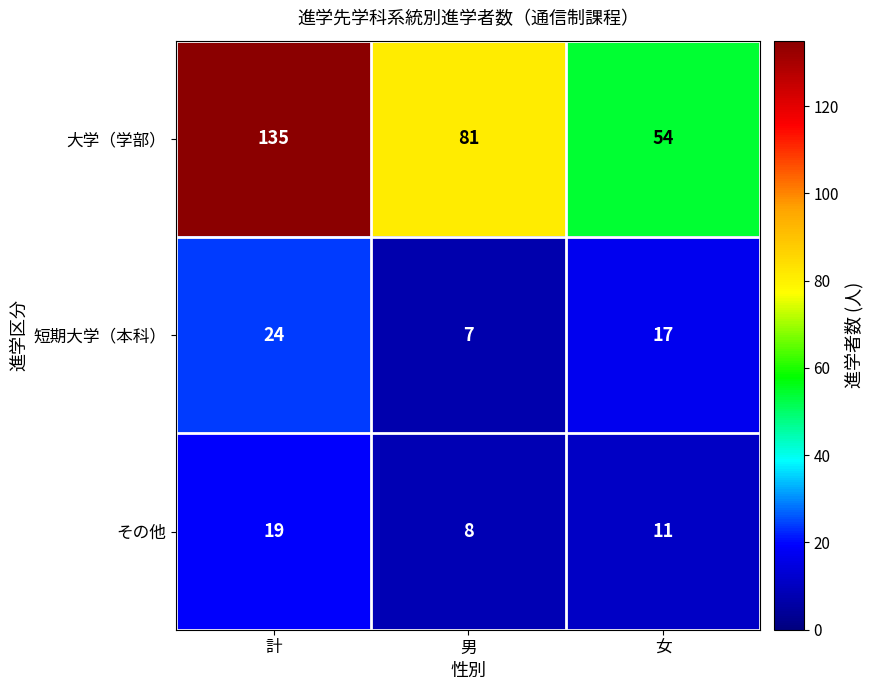

Reading left to right, what are all the values shown in this chart?

大学（学部）: 計=135	男=81	女=54
短期大学（本科）: 計=24	男=7	女=17
その他: 計=19	男=8	女=11